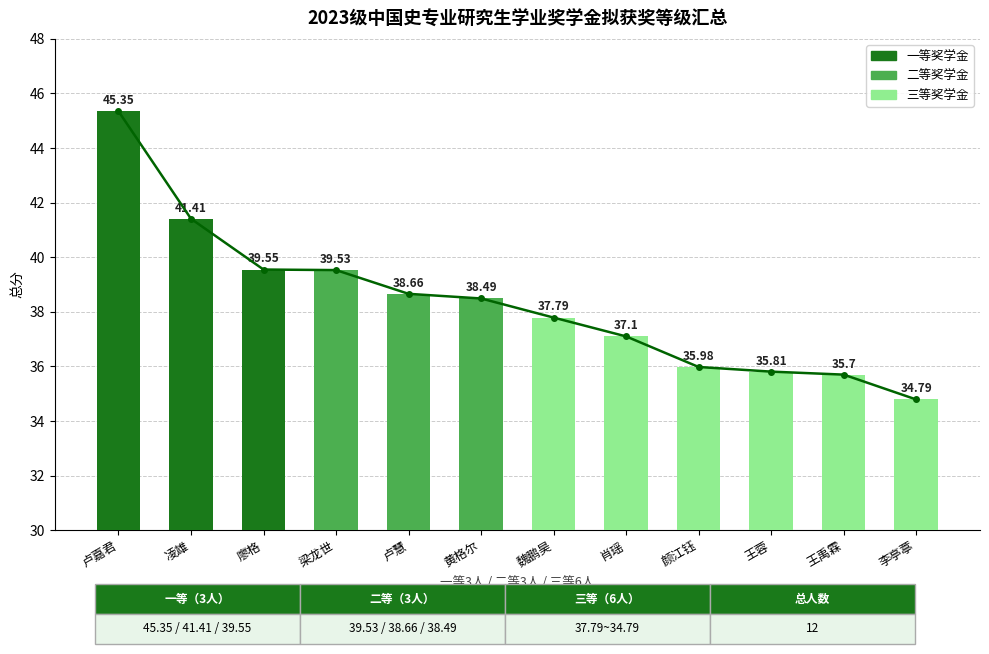

Reading left to right, extract all data points from this chart.

卢嘉君=45.4	凌雄=41.4	廖格=39.5	梁龙世=39.5	卢慧=38.7	黄格尔=38.5	魏鹏昊=37.8	肖瑶=37.1	颜江钰=36.0	王蓉=35.8	王禹霖=35.7	李亭葶=34.8